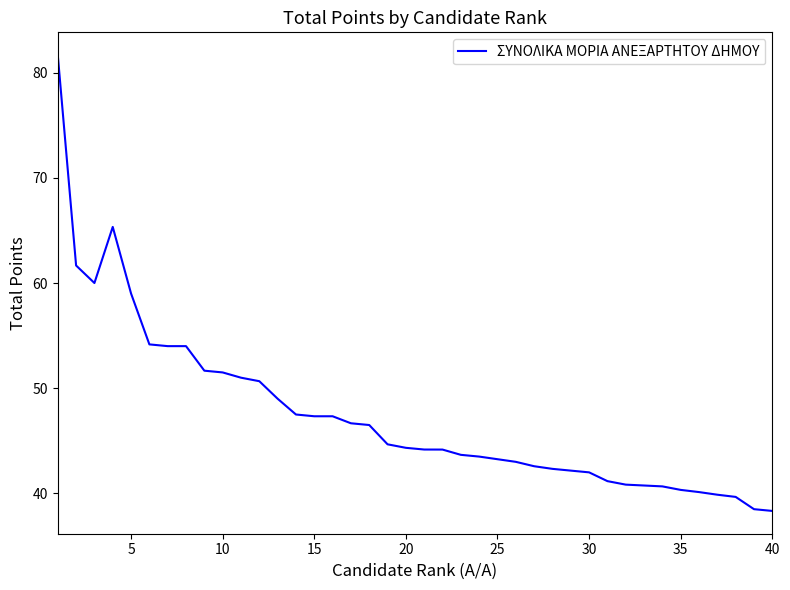

What is the greatest value displayed?

81.7